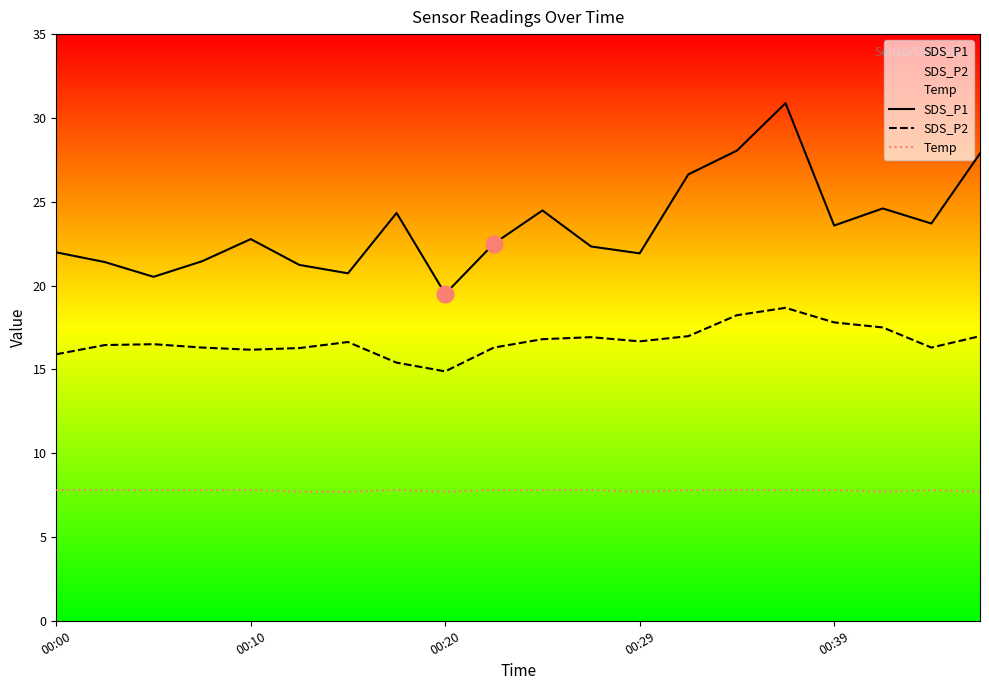

What is the maximum value for SDS_P1?

30.9